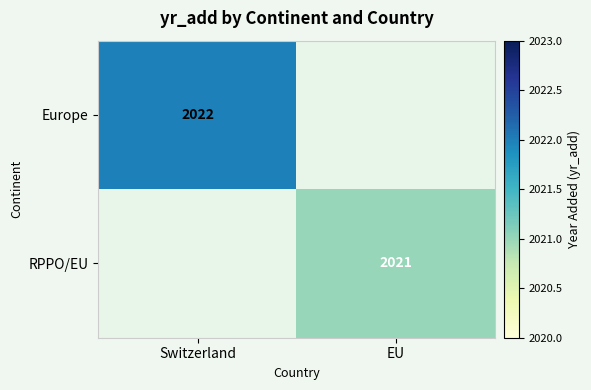

The Europe series shows 2825 at Switzerland. True or false?

False